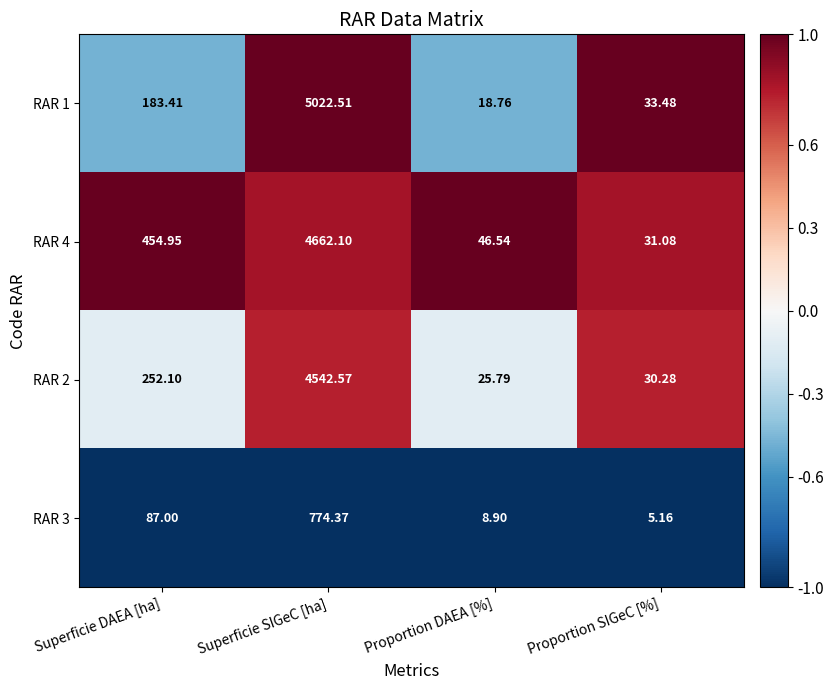

How many categories are shown in the chart?

4